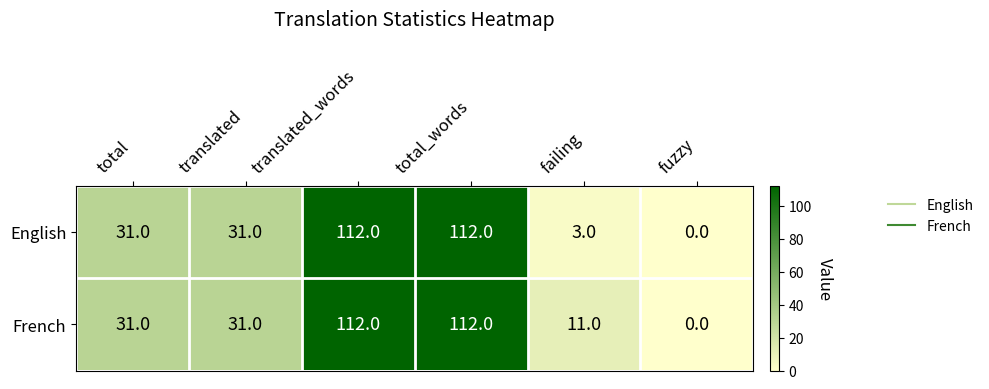

What is the difference between the maximum and minimum values in the English series?

112